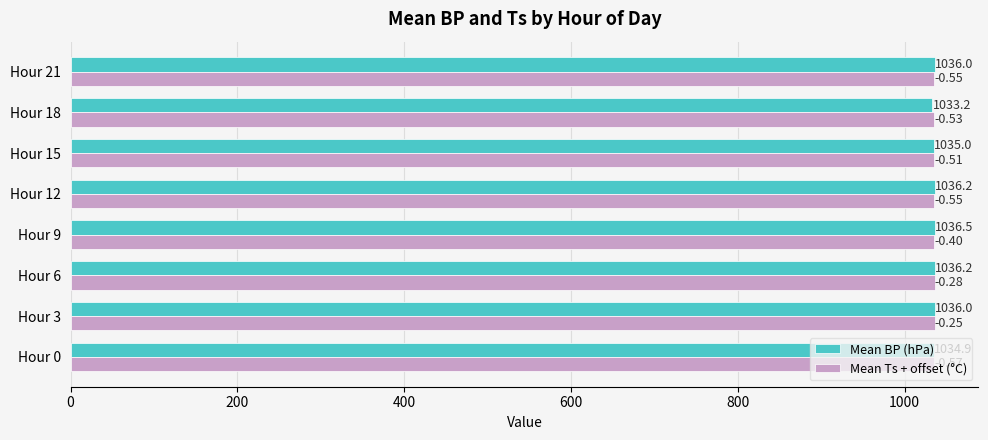

At how many categories does at least one series exceed 1034?

8